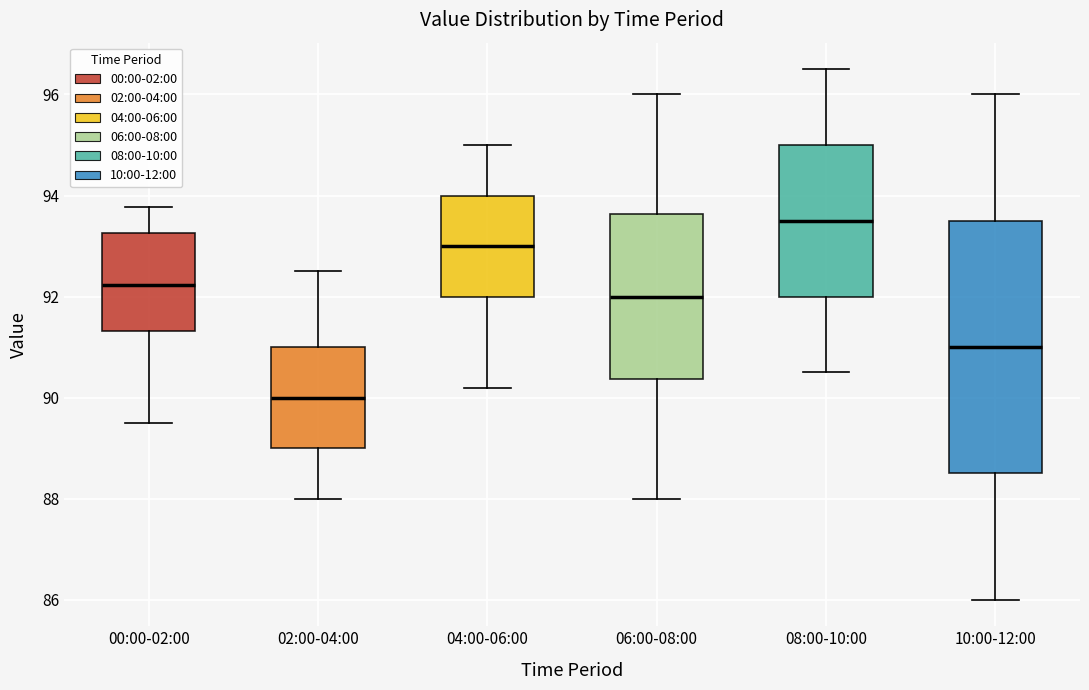

Reading left to right, transcribe this box plot: for each box, give where its median line is, the range the box spans, and where its two whiskers end, as read against the y-axis. The values are not printed on the chart, so give them approximately, as read against the axis.

00:00-02:00: median 92.2, box 91.4 to 93.2, whiskers 89.6 to 93.8
02:00-04:00: median 90.0, box 89.0 to 91.0, whiskers 88.0 to 92.6
04:00-06:00: median 93.0, box 92.0 to 94.0, whiskers 90.2 to 95.0
06:00-08:00: median 92.0, box 90.4 to 93.6, whiskers 88.0 to 96.0
08:00-10:00: median 93.6, box 92.0 to 95.0, whiskers 90.6 to 96.6
10:00-12:00: median 91.0, box 88.6 to 93.6, whiskers 86.0 to 96.0